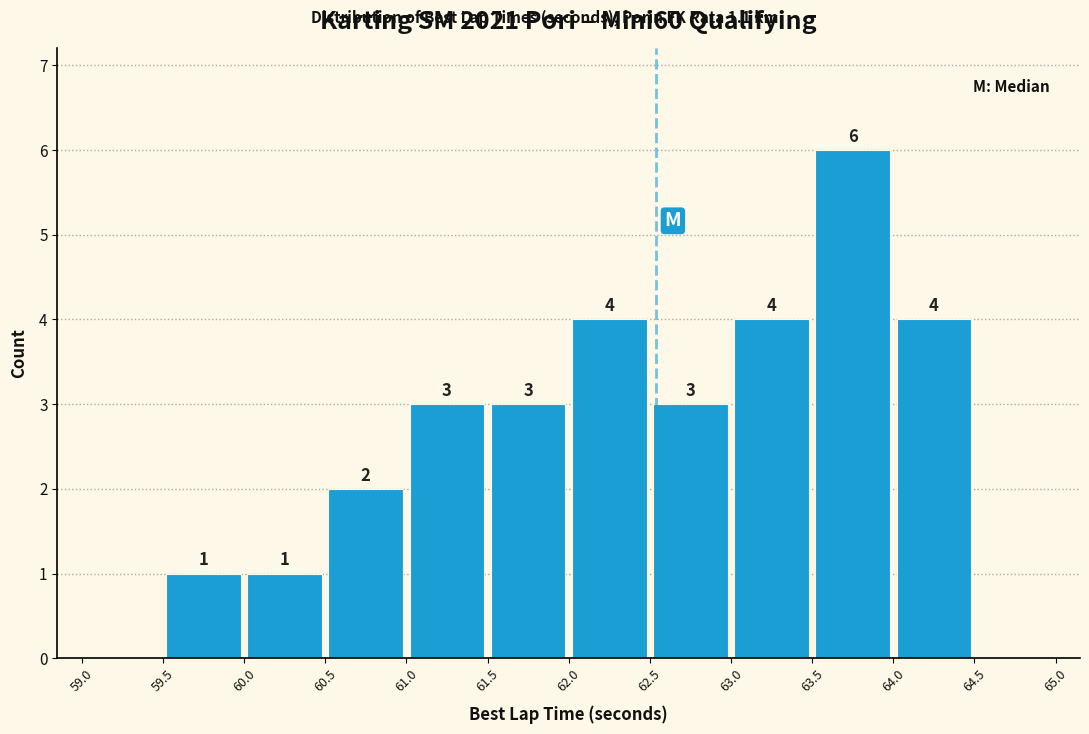

Which range on the x-axis has the tallest bar?

63.5 to 64.0